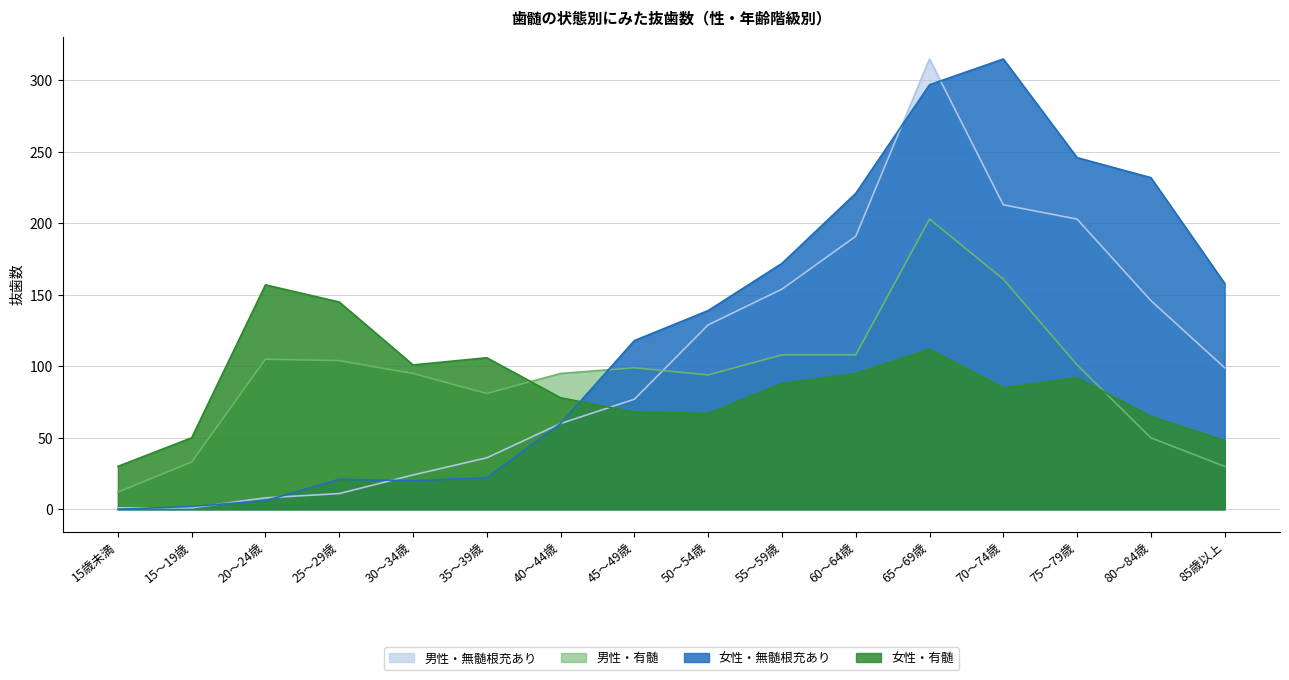

Which series has the largest total across all categories?

女性・無髄根充あり